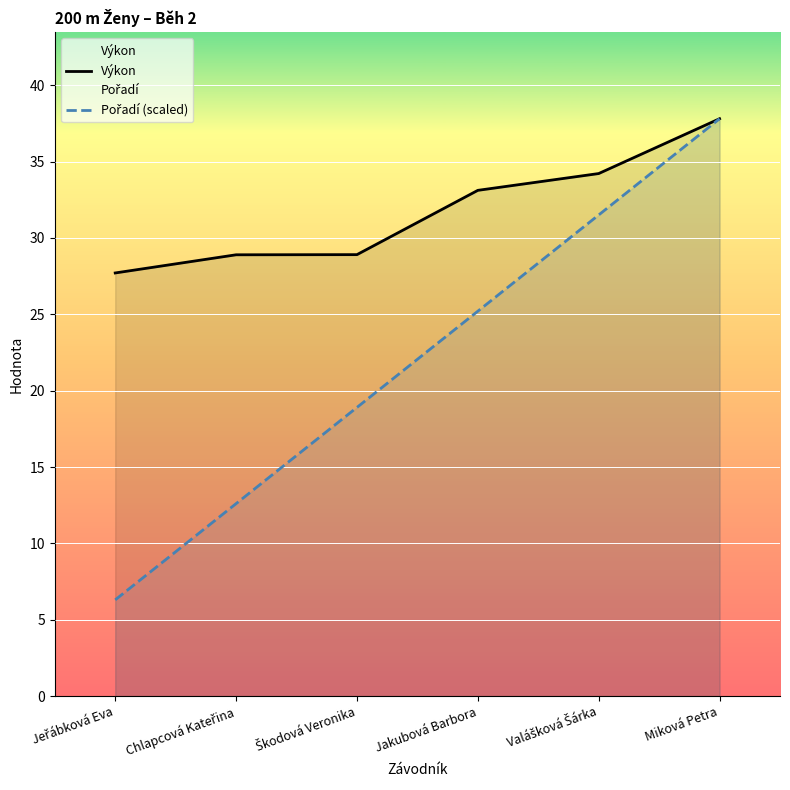

Between Jeřábková Eva and Valášková Šárka, which is larger?

Valášková Šárka